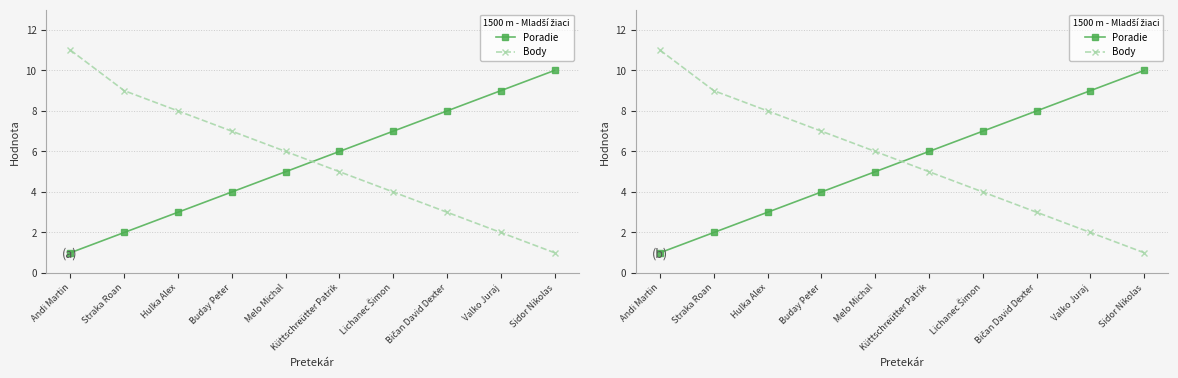

Is it true that Body equals 6 at Melo Michal?

True